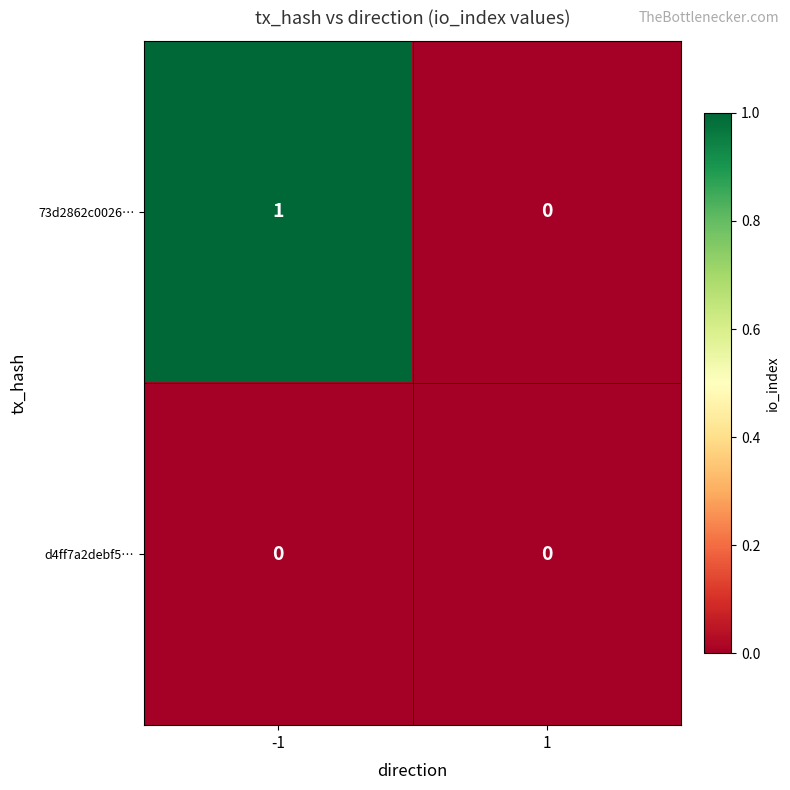

Rank the series by their maximum value, from lowest to highest.

d4ff7a2debf5…, 73d2862c0026…